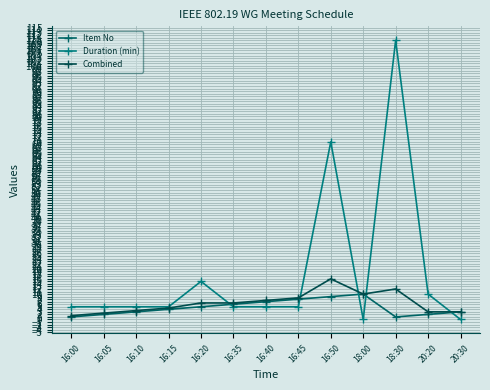

What is the difference between the highest and lowest values at 16:15?

1.0